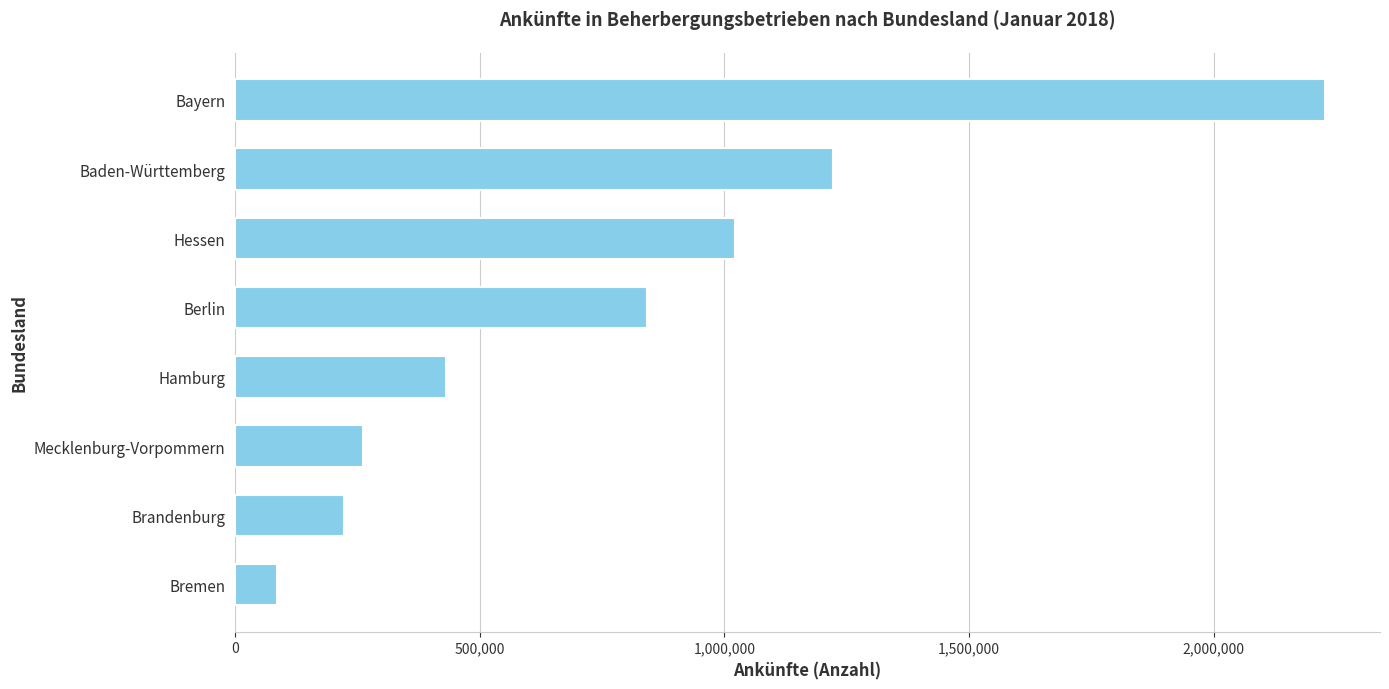

What is the change in value from Brandenburg to Hessen?

+799680